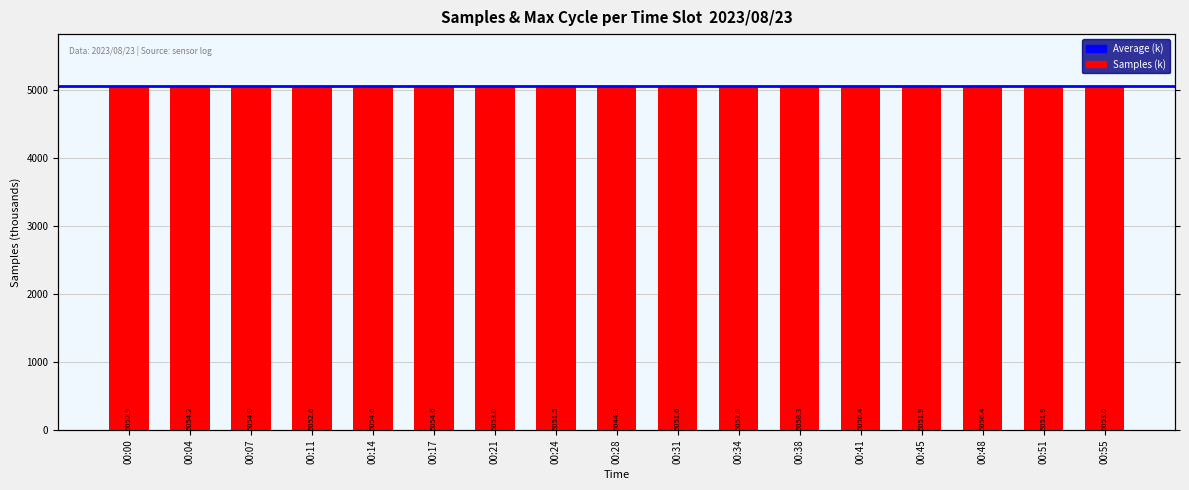

Approximately how many times larger is the value at 00:00 compared to 00:34?

1.0